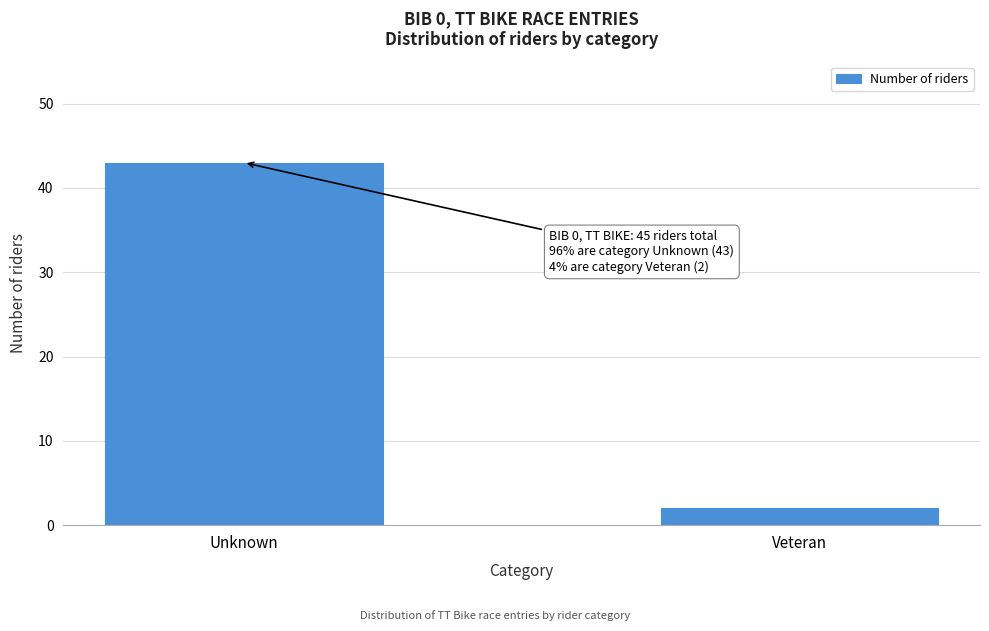

Reading right to left, what are all the values shown in this chart?

2	43